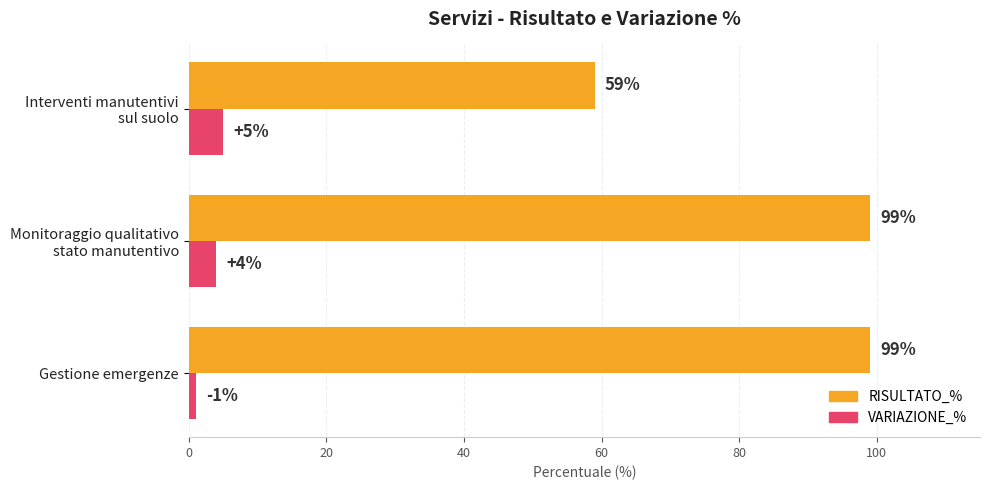

List the series in order of their peak value, highest first.

RISULTATO_%, VARIAZIONE_%